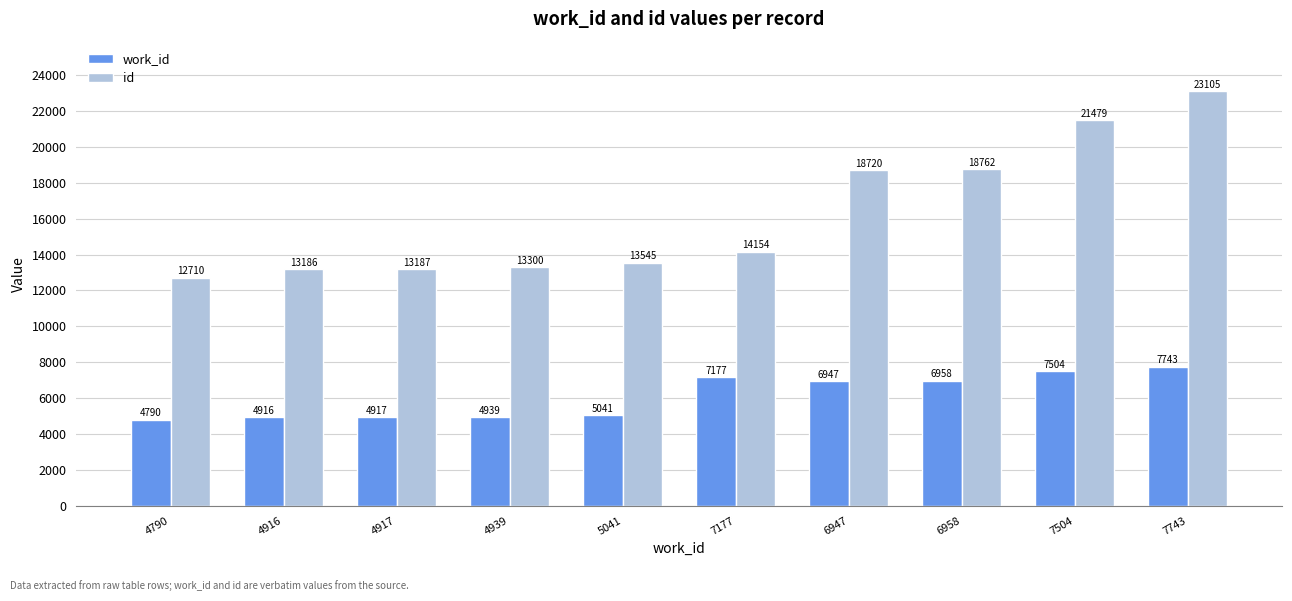

Reading left to right, what are all the values shown in this chart?

work_id: 4790	4916	4917	4939	5041	7177	6947	6958	7504	7743
id: 12710	13186	13187	13300	13545	14154	18720	18762	21479	23105